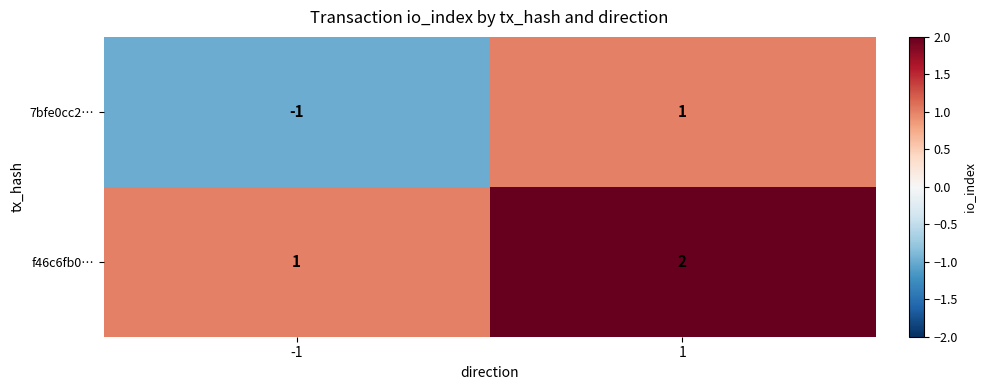

What is the sum of the f46c6fb0… values at -1 and 1?

3